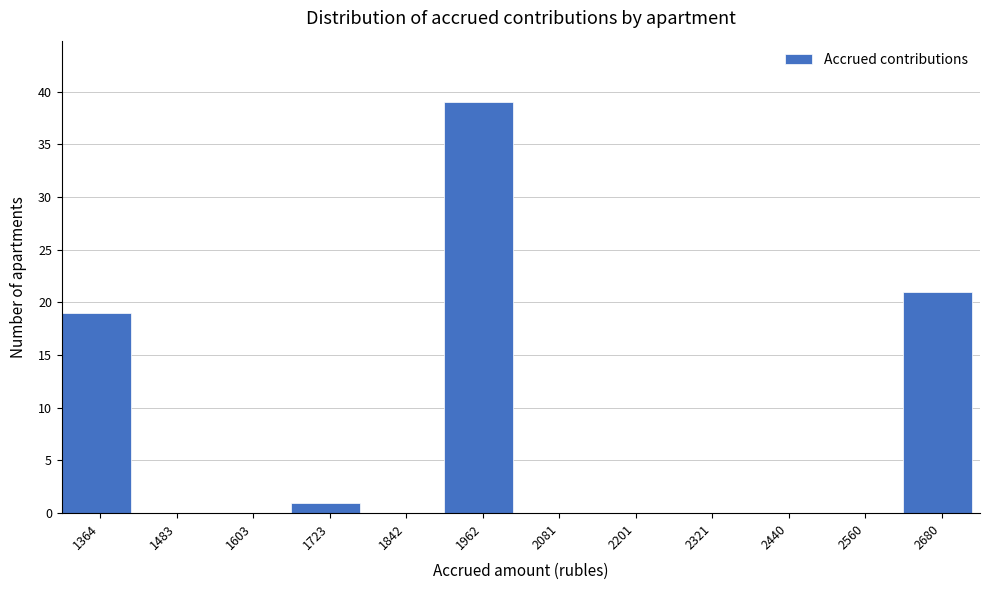

Reading left to right, transcribe all the data shown in this chart.

1364=19	1483=0	1603=0	1723=1	1842=0	1962=39	2081=0	2201=0	2321=0	2440=0	2560=0	2680=21